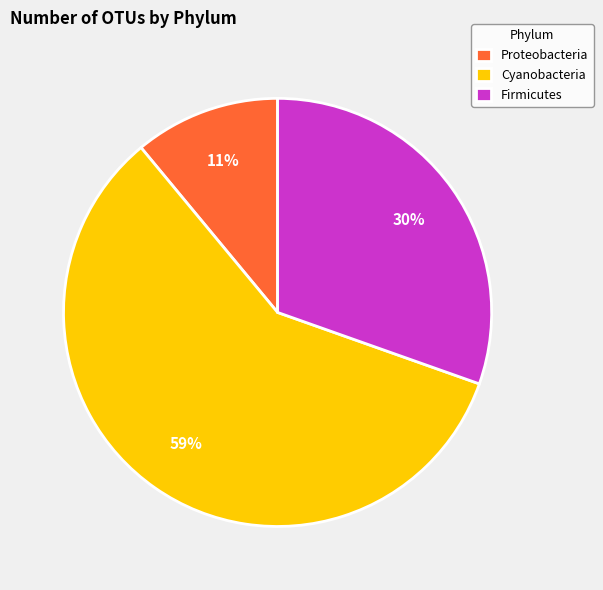

True or false: Firmicutes accounts for 21% of the total.

False